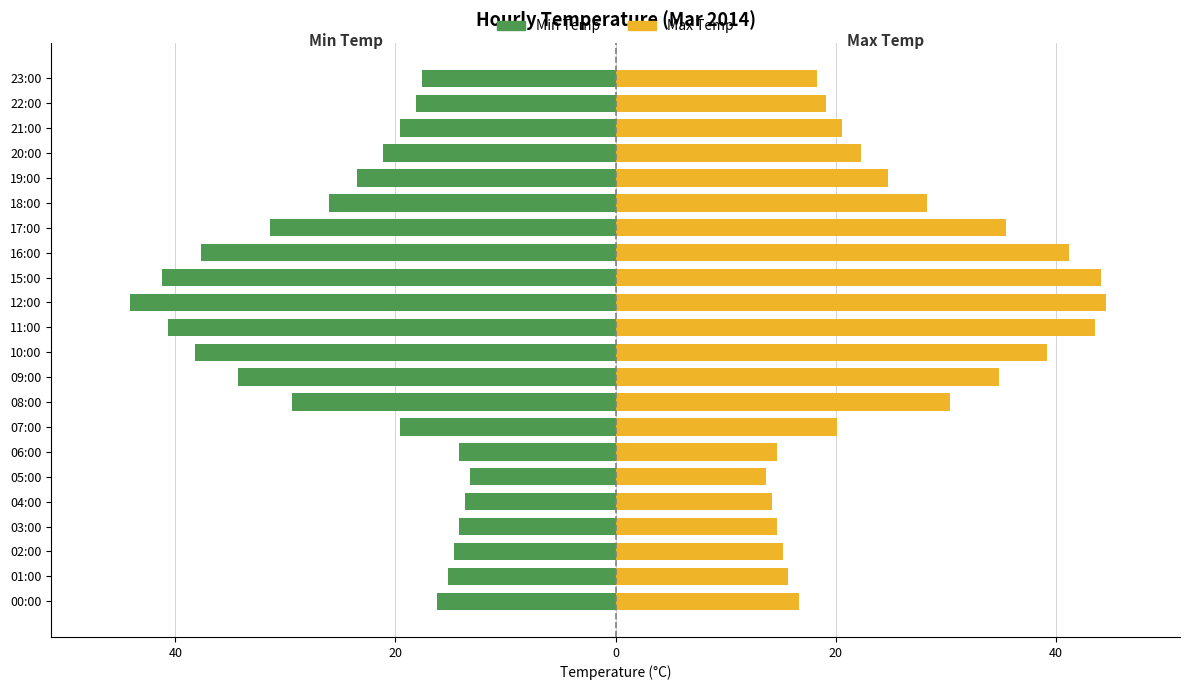

How many groups of bars are there?

22